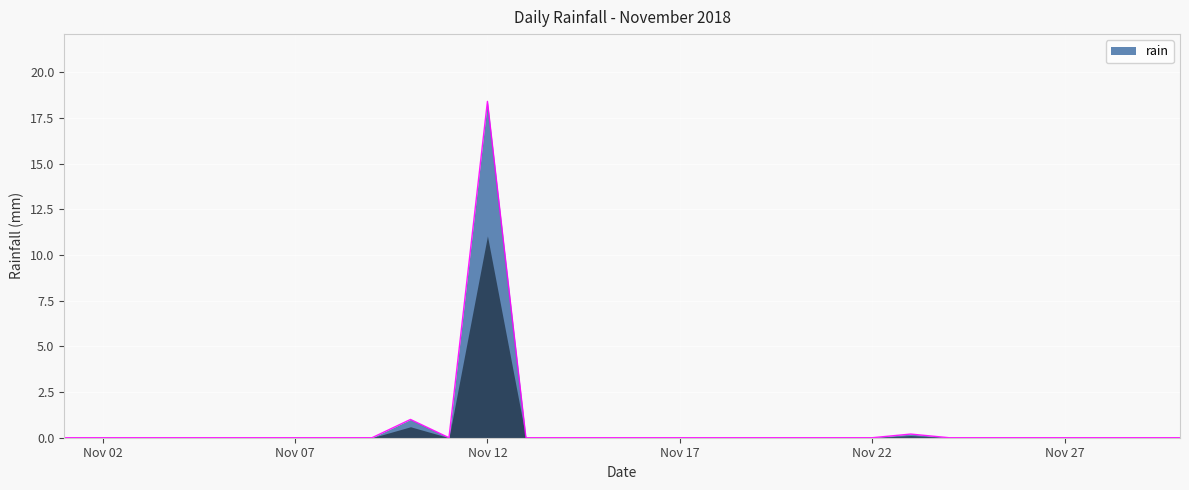

Does the chart display data point markers on the line(s)?

No